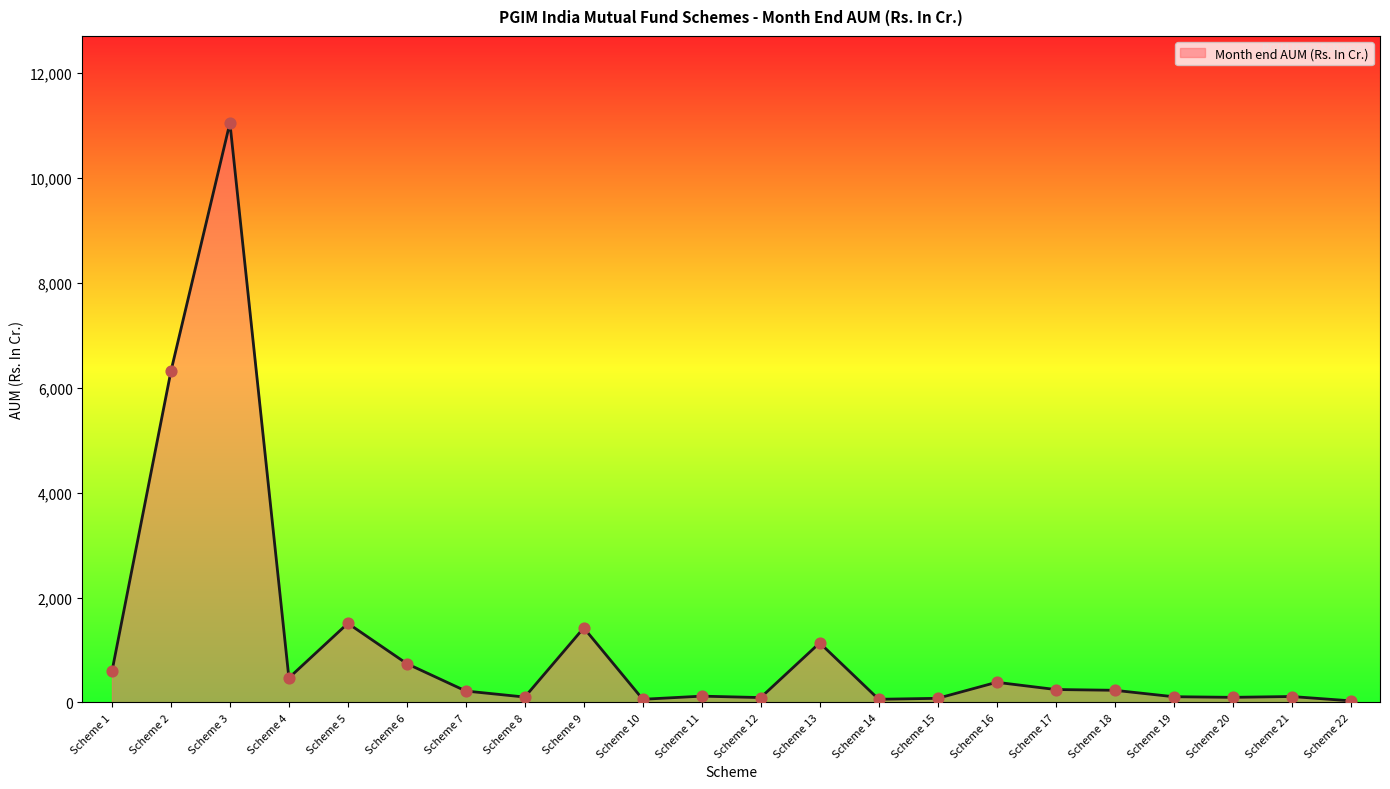

Which has a higher value, Scheme 14 or Scheme 4?

Scheme 4